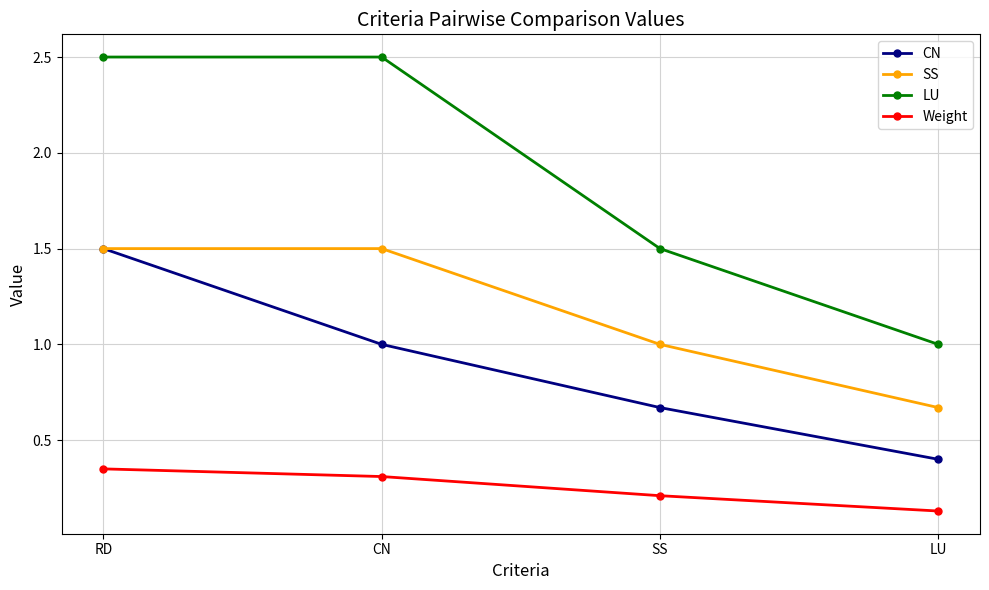

How many data points in CN are less than 1?

2